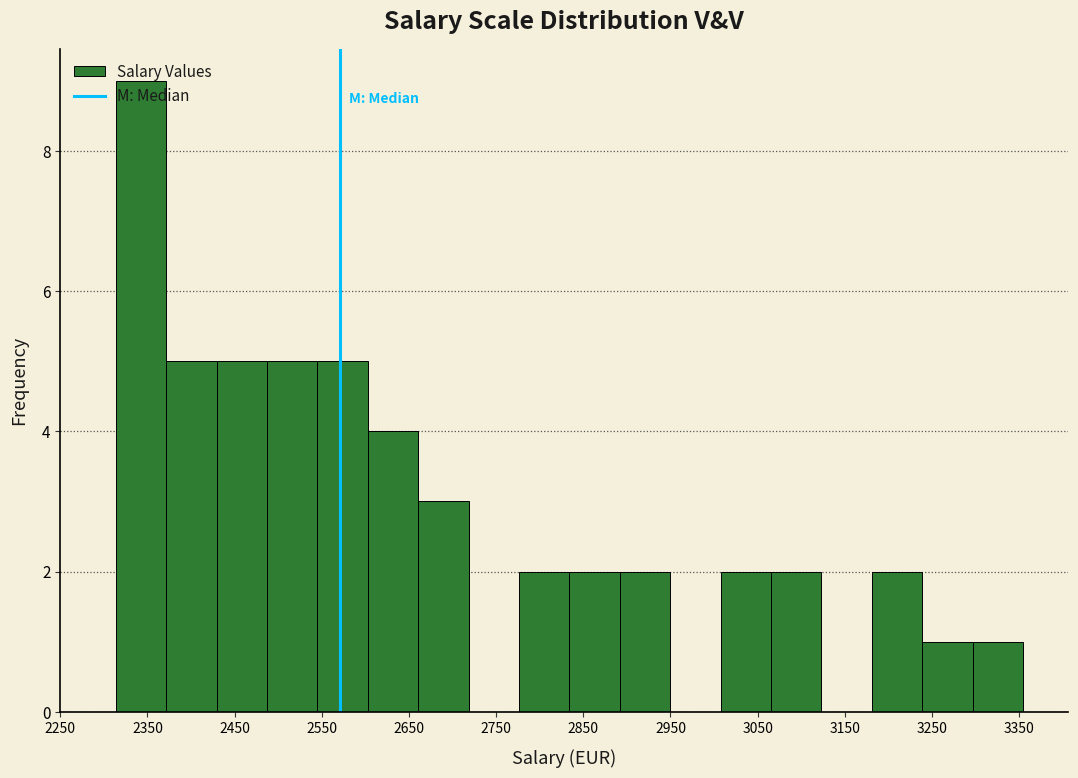

How tall is the bar that spans 2830 to 2890 on the x-axis? Neither the bar edges nor the heights are printed on the chart, so give them approximately, as read against the axes.

2